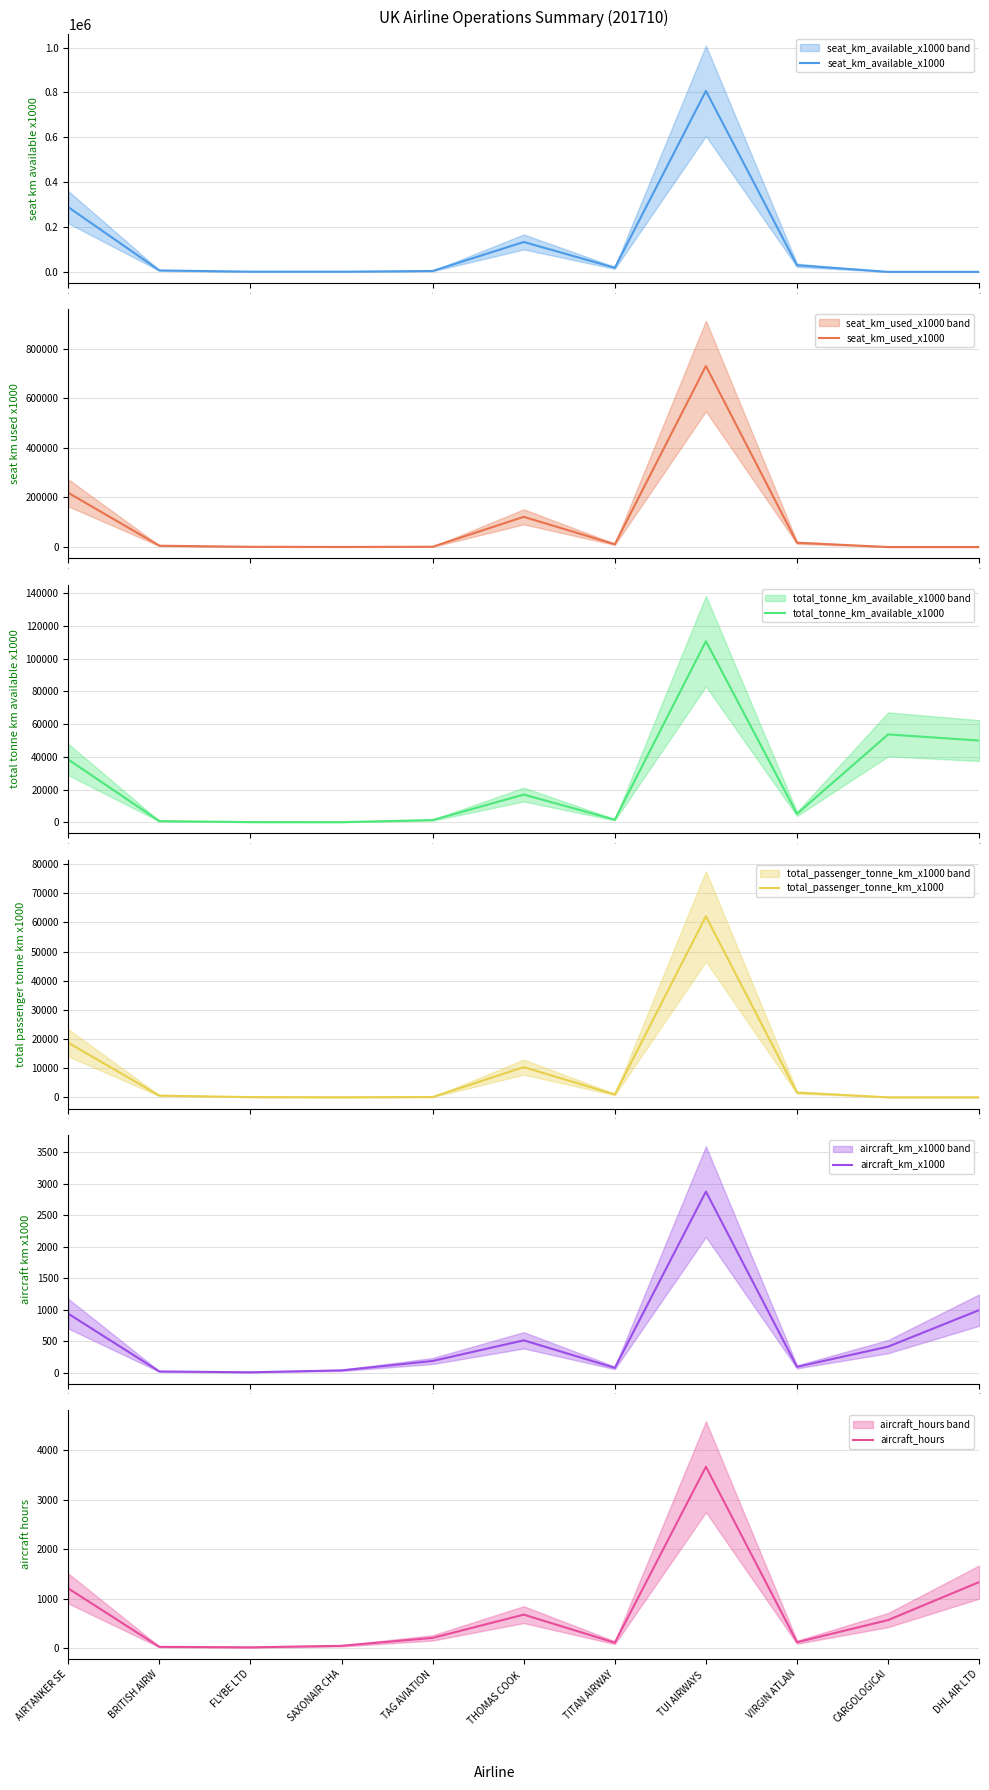

At which label is aircraft_hours closest to 1841?

DHL AIR LTD